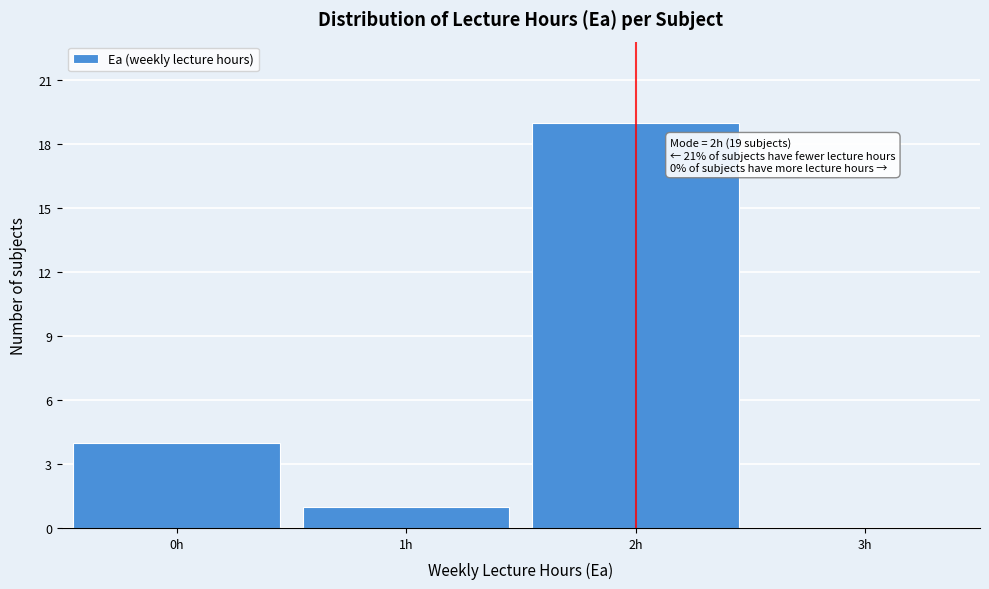

Which range on the x-axis has the tallest bar?

1.5 to 2.5